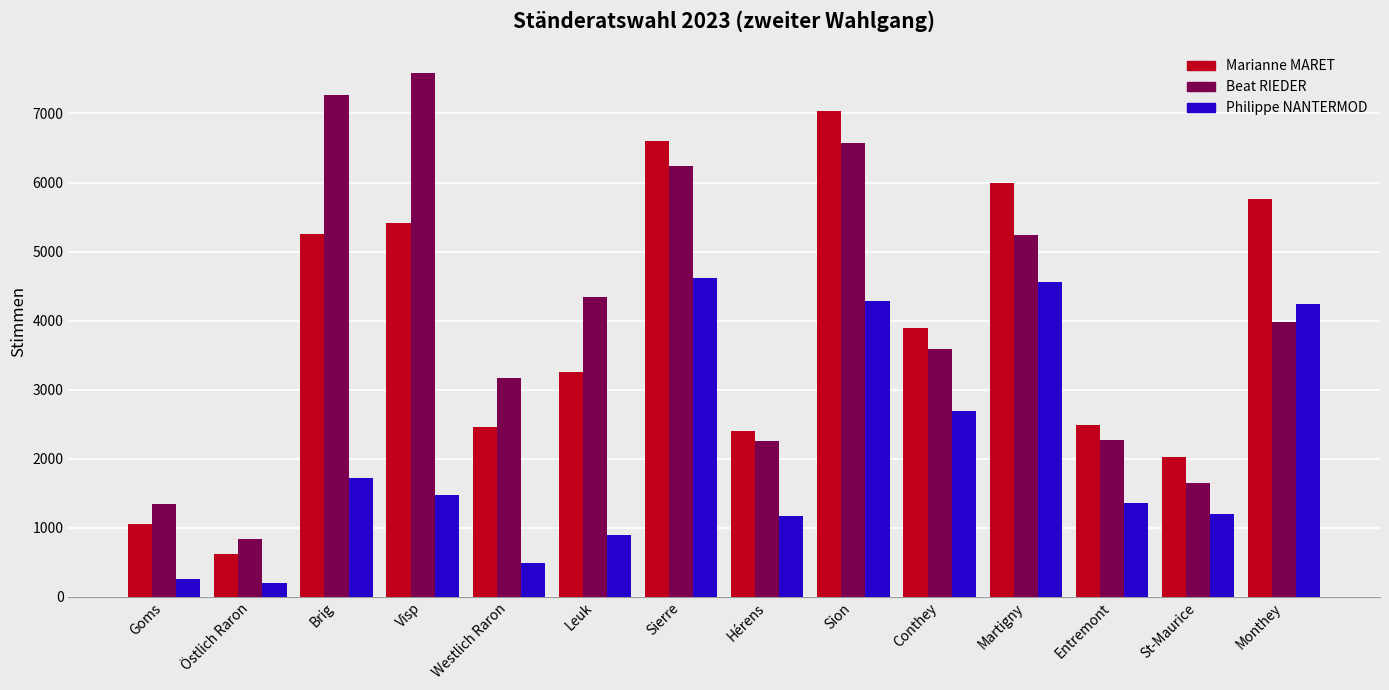

At which label is Philippe NANTERMOD closest to 2404?

Conthey